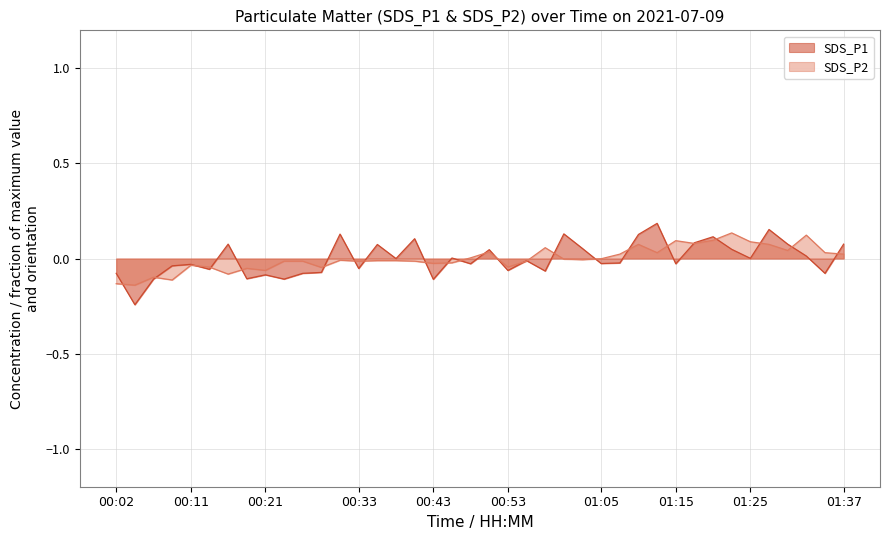

What is the value of the SDS_P2 point at the 4th from the left?

-0.1